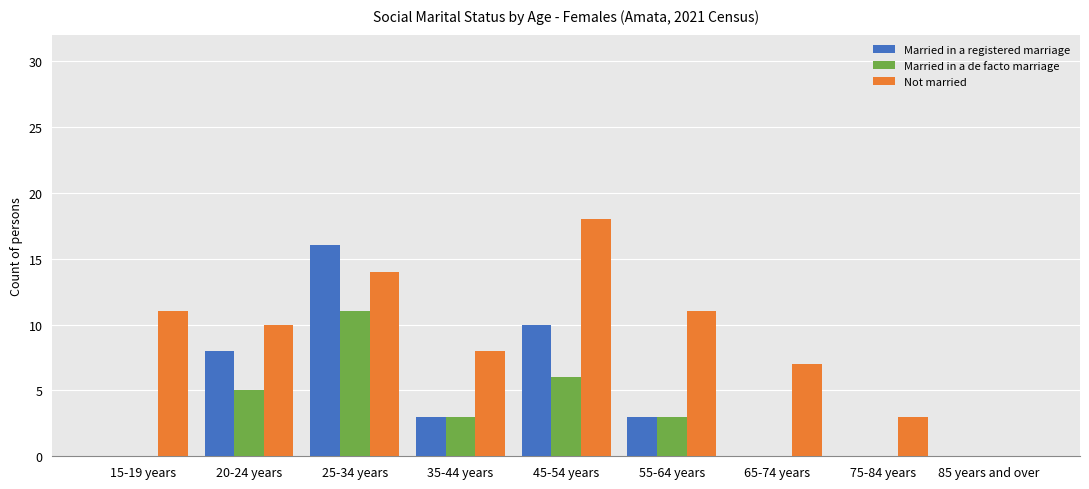

Which series changed the most between 65-74 years and 75-84 years?

Not married